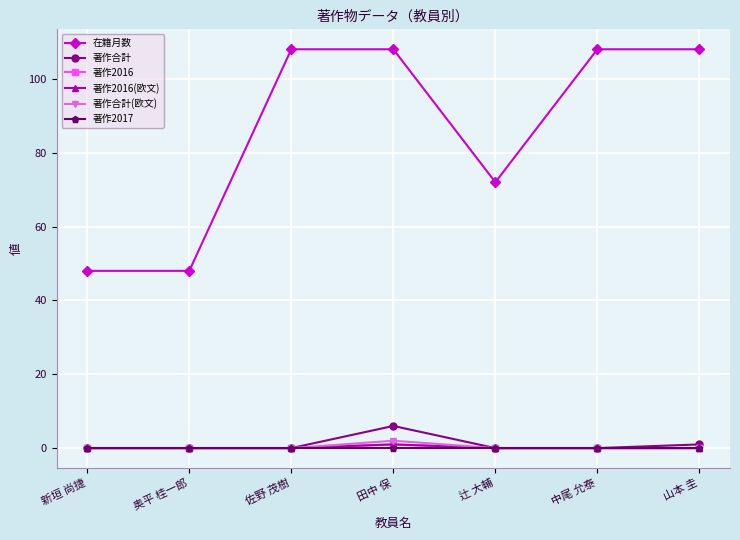

Reading right to left, list all the values displayed in this chart.

在籍月数: 山本 圭=108	中尾 允泰=108	辻 大輔=72	田中 保=108	佐野 茂樹=108	奥平 桂一郎=48	新垣 尚捷=48
著作合計: 山本 圭=1	中尾 允泰=0	辻 大輔=0	田中 保=6	佐野 茂樹=0	奥平 桂一郎=0	新垣 尚捷=0
著作2016: 山本 圭=0	中尾 允泰=0	辻 大輔=0	田中 保=1	佐野 茂樹=0	奥平 桂一郎=0	新垣 尚捷=0
著作2016(欧文): 山本 圭=0	中尾 允泰=0	辻 大輔=0	田中 保=1	佐野 茂樹=0	奥平 桂一郎=0	新垣 尚捷=0
著作合計(欧文): 山本 圭=0	中尾 允泰=0	辻 大輔=0	田中 保=2	佐野 茂樹=0	奥平 桂一郎=0	新垣 尚捷=0
著作2017: 山本 圭=0	中尾 允泰=0	辻 大輔=0	田中 保=0	佐野 茂樹=0	奥平 桂一郎=0	新垣 尚捷=0